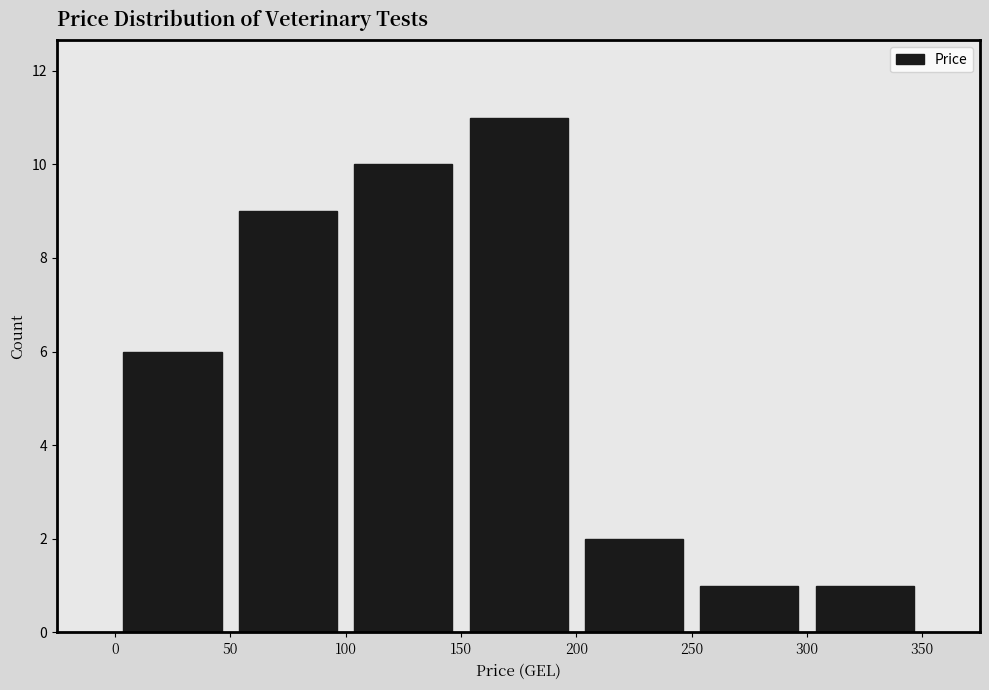

Which range on the x-axis has the tallest bar?

150 to 200